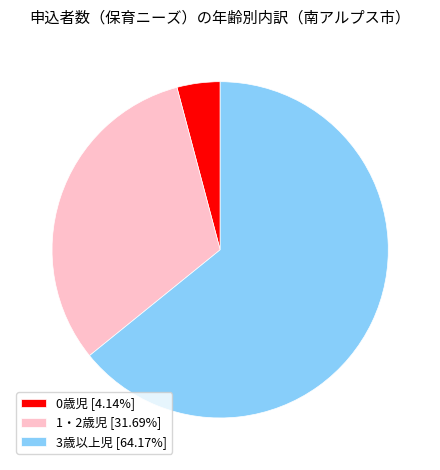

Combined, do 0歳児 [4.14%] and 1・2歳児 [31.69%] account for over 50%?

No